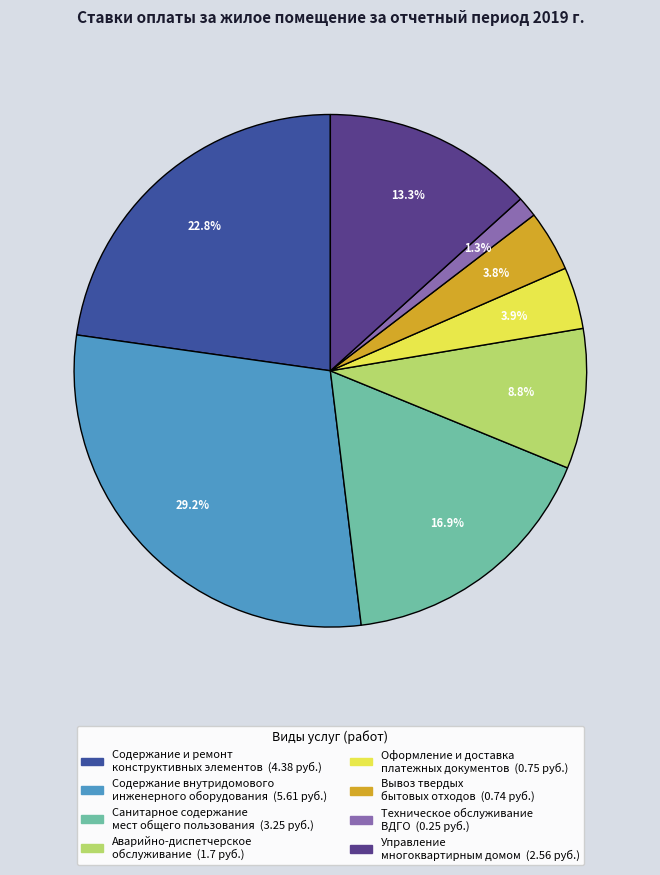

Combined, what portion of the pie is Вывоз твердых бытовых отходов and Содержание и ремонт конструктивных элементов?

26.6%